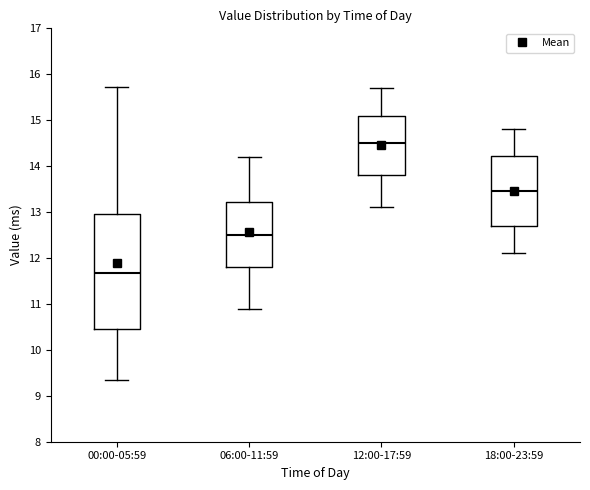

Which box's median line is the lowest?

00:00-05:59